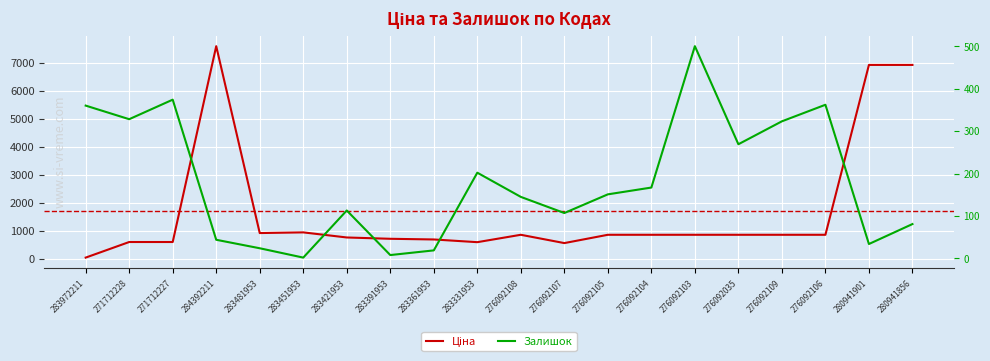

At how many categories does at least one series exceed 829?

12